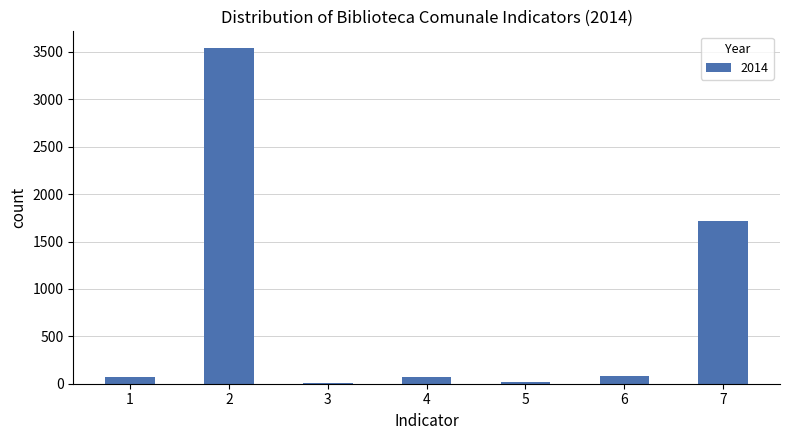

At which category does the chart reach its peak across all series?

2